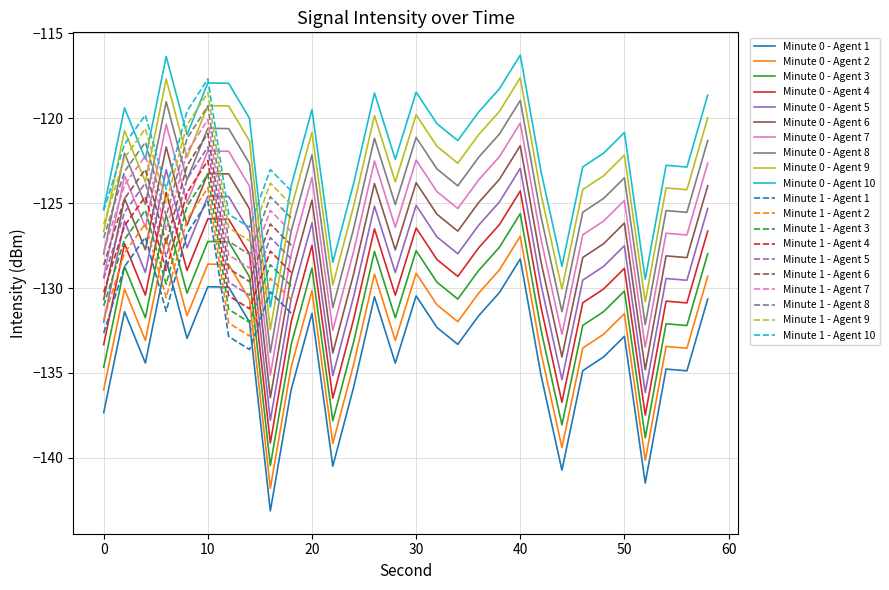

What is the lowest value of the Minute 0 - Agent 3 series?

-140.5